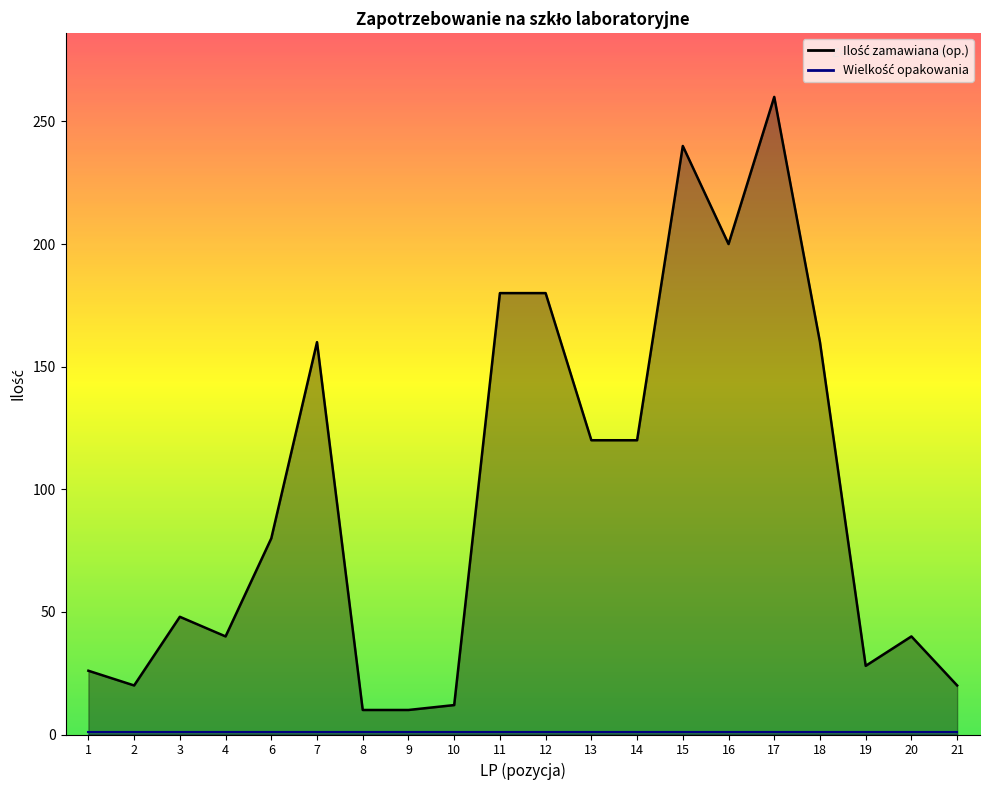

The chart shows a value of 8 at 10. True or false?

False